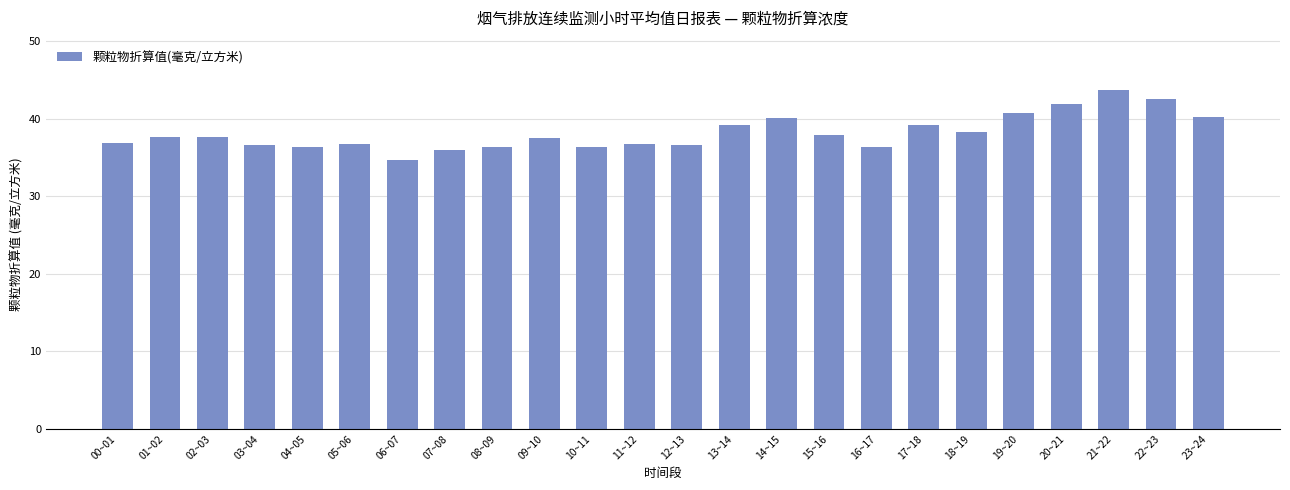

What is the difference between the maximum and second lowest values?

7.6